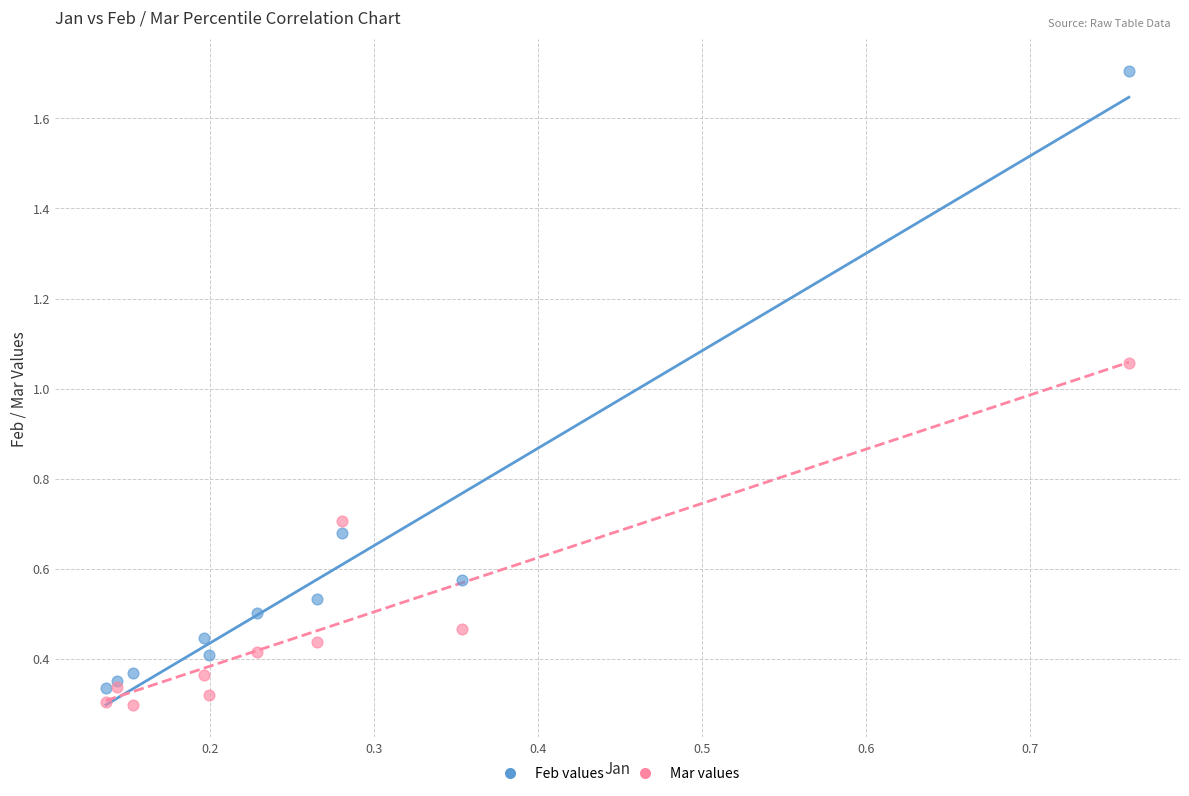

What are all the series names shown in the legend?

Feb values, Mar values